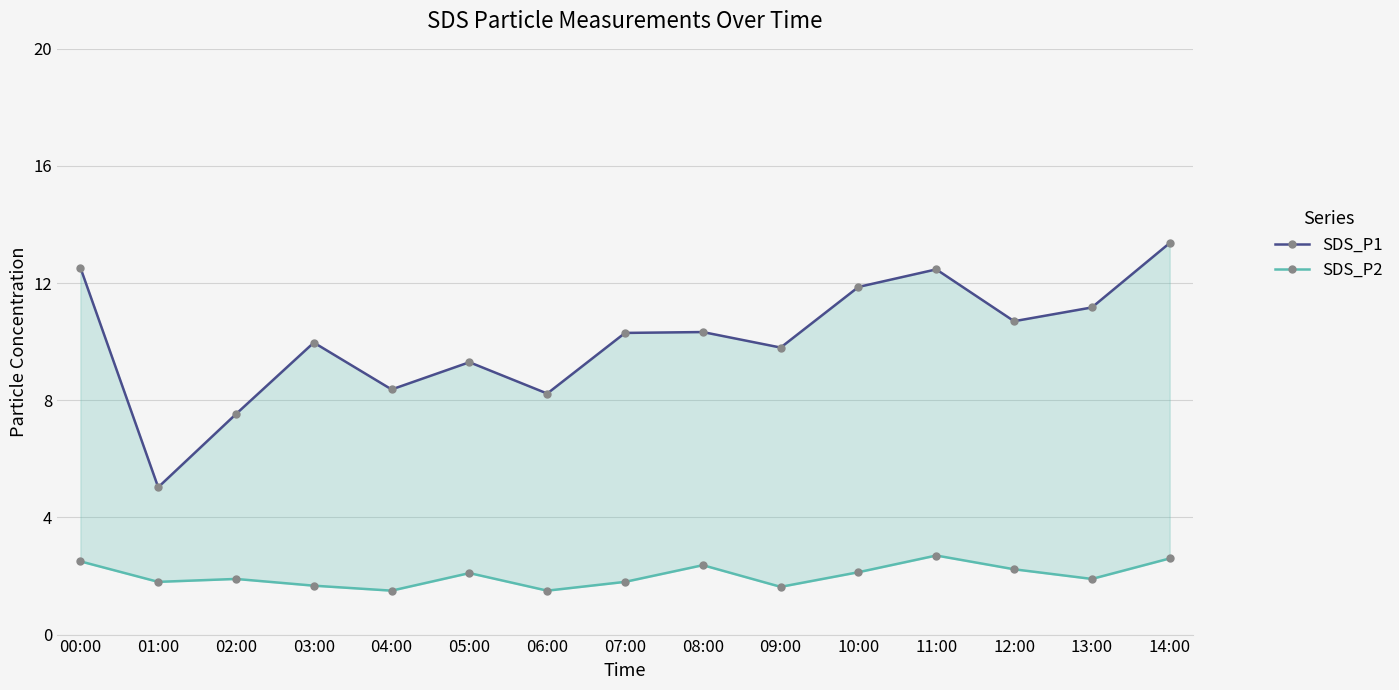

True or false: SDS_P1 and SDS_P2 intersect in this chart.

False